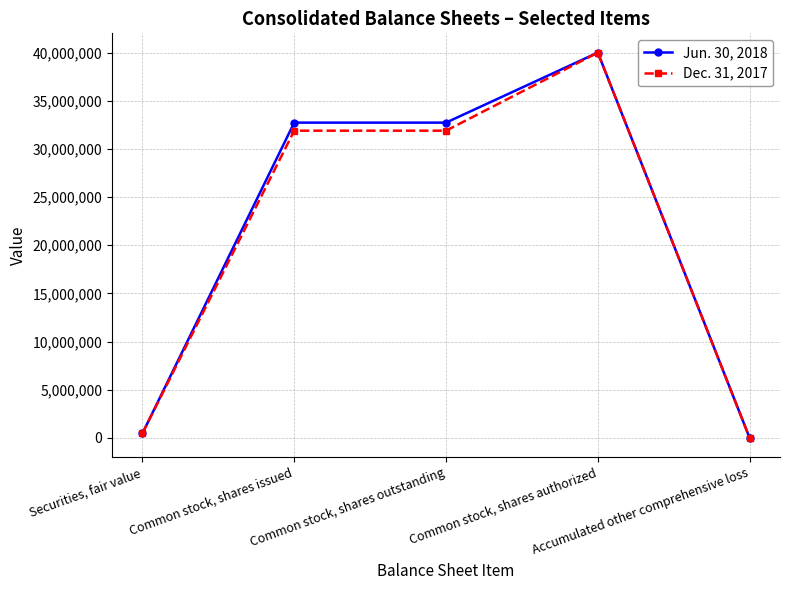

How many data points does each series have?

5